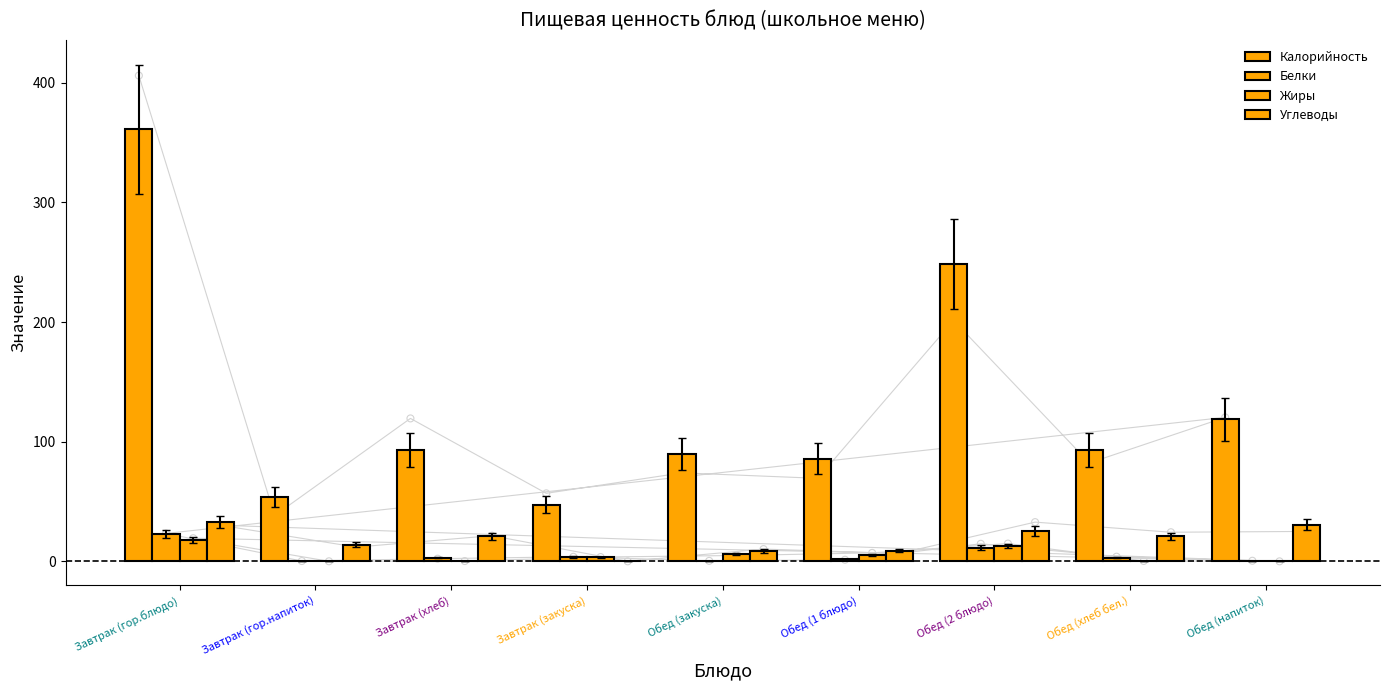

At which category is the sum across all series the highest?

Завтрак (гор.блюдо)